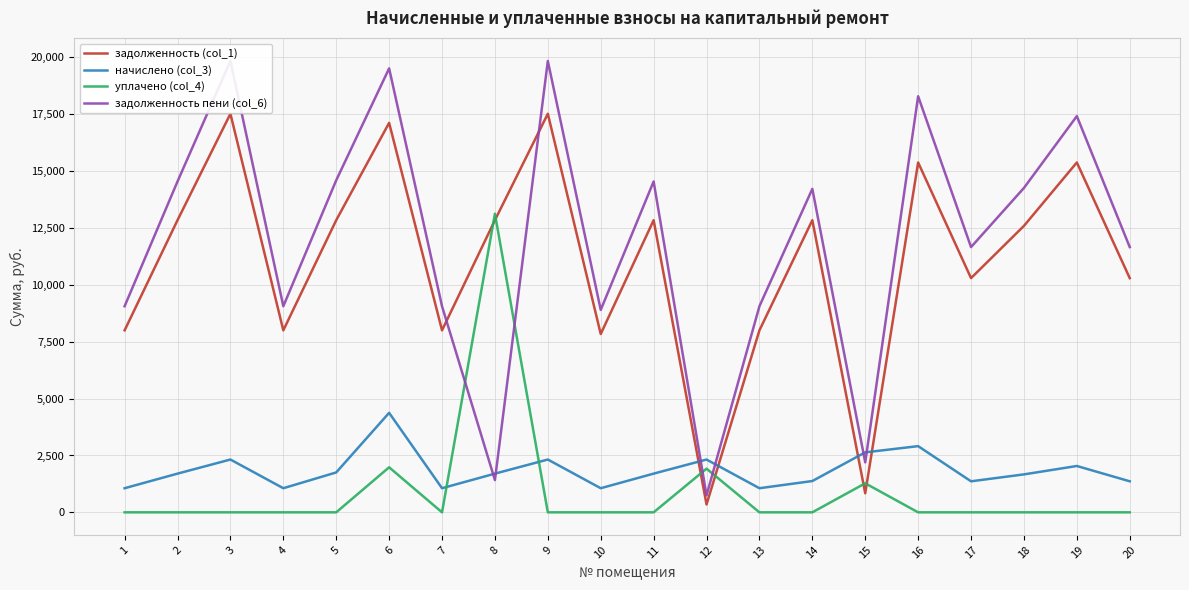

What is the difference between the задолженность пени (col_6) values at 20 and 7?

2600.1